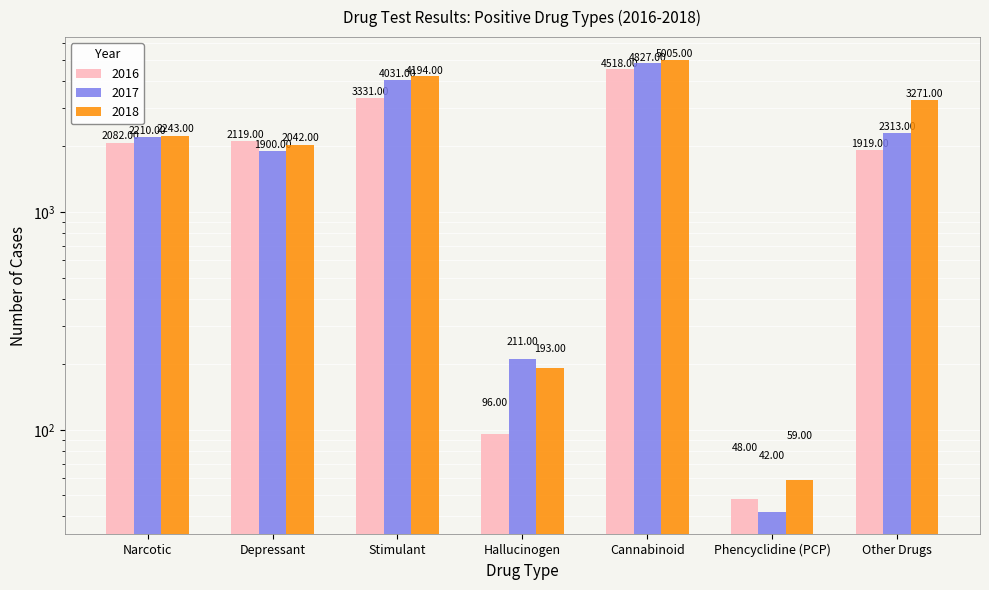

What are all the series names shown in the legend?

2016, 2017, 2018